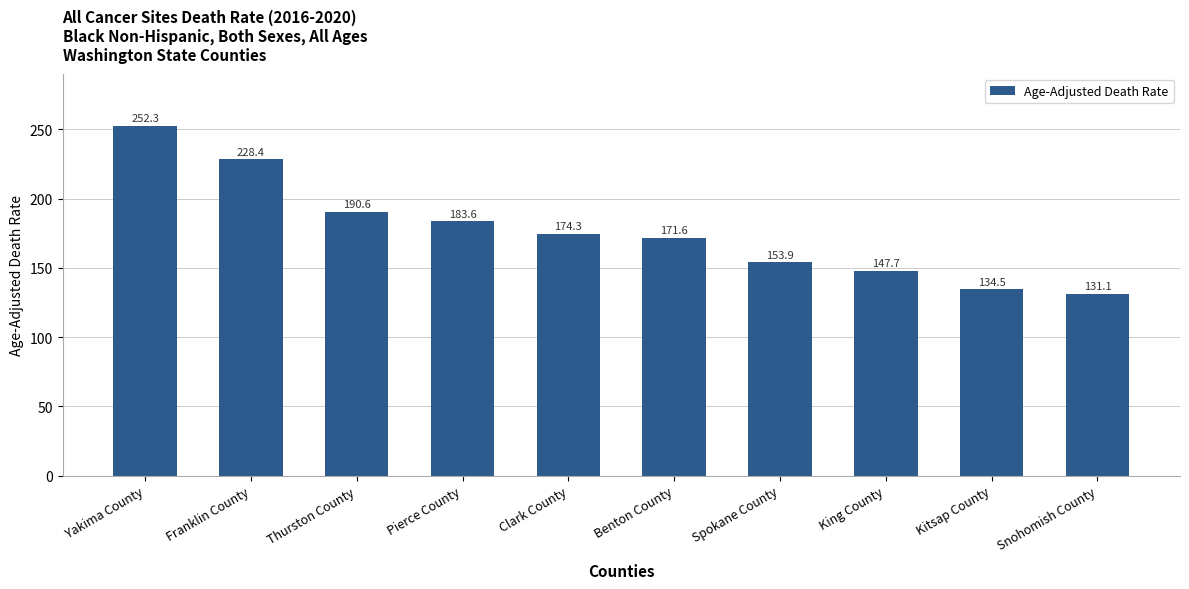

The chart shows a value of 211.0 at King County. True or false?

False